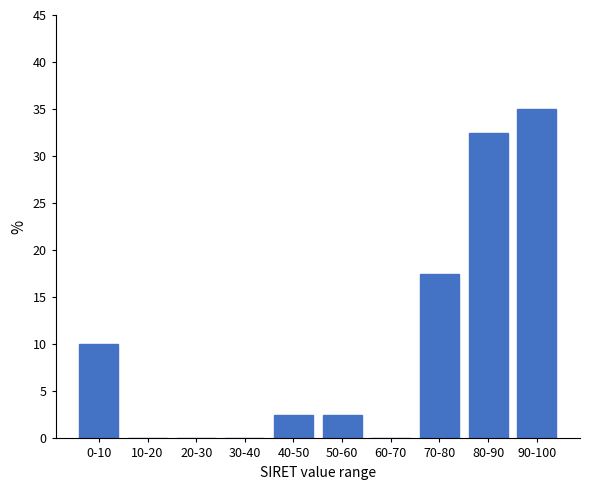

Reading left to right, what are all the values shown in this chart?

0-10=10.0	10-20=0.0	20-30=0.0	30-40=0.0	40-50=2.5	50-60=2.5	60-70=0.0	70-80=17.5	80-90=32.5	90-100=35.0